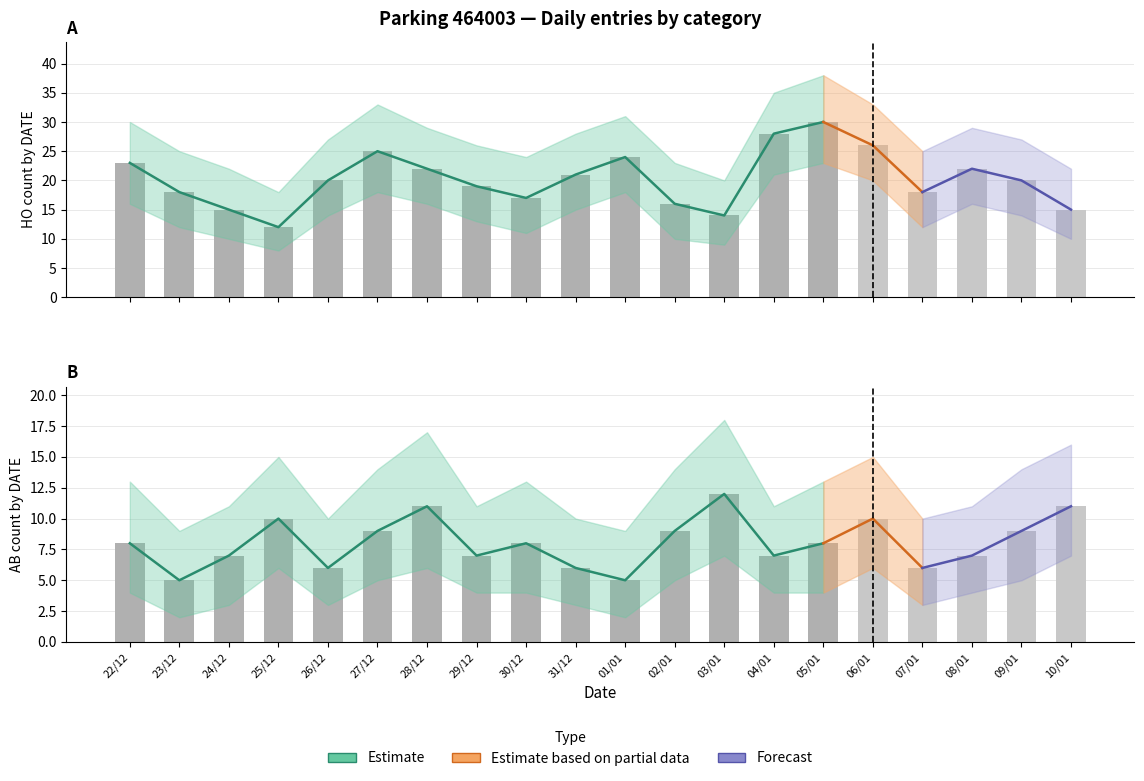

At how many categories does at least one series exceed 37?

1